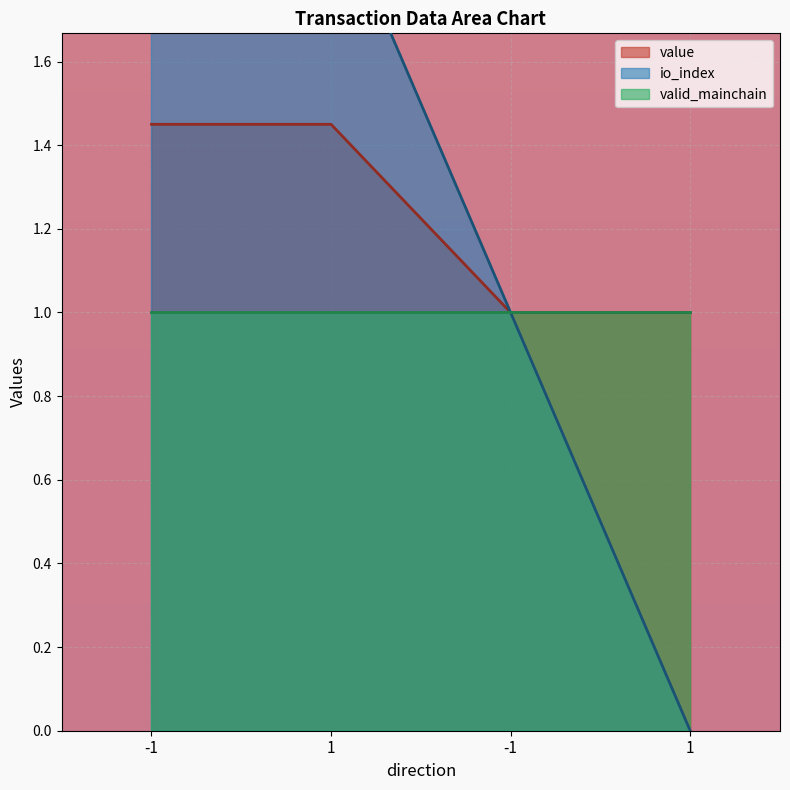

Which series has the largest total across all categories?

io_index